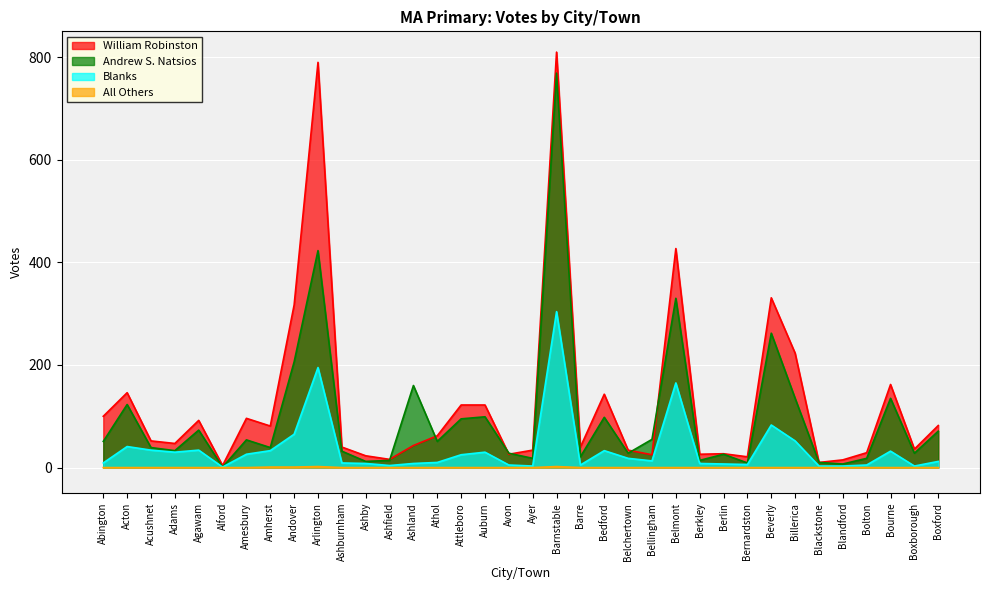

What is the label of the 13th point from the left?

Ashfield